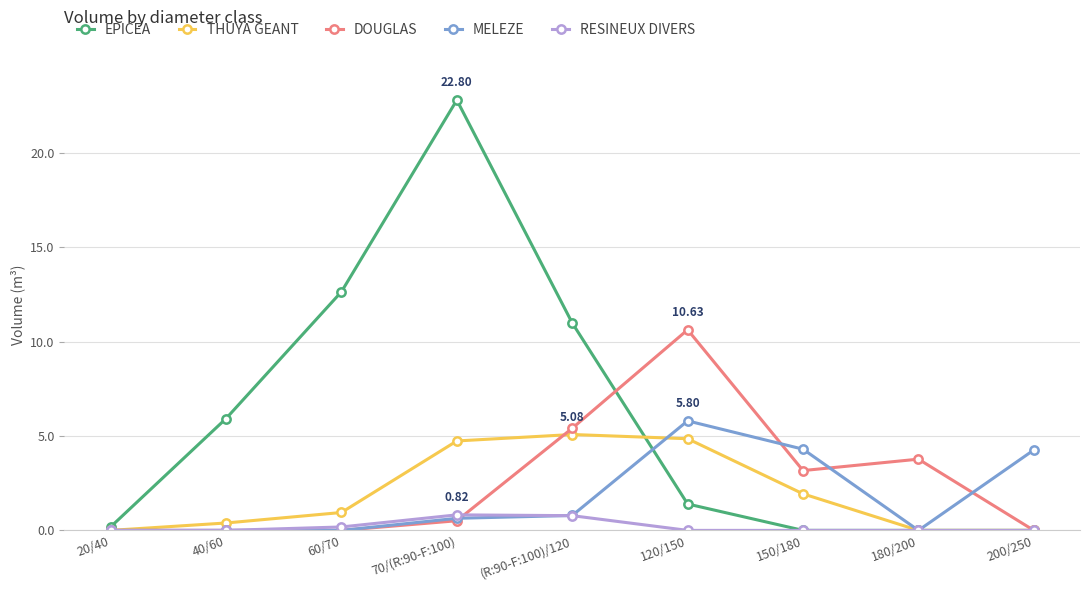

What is the maximum value shown in the chart?

22.8